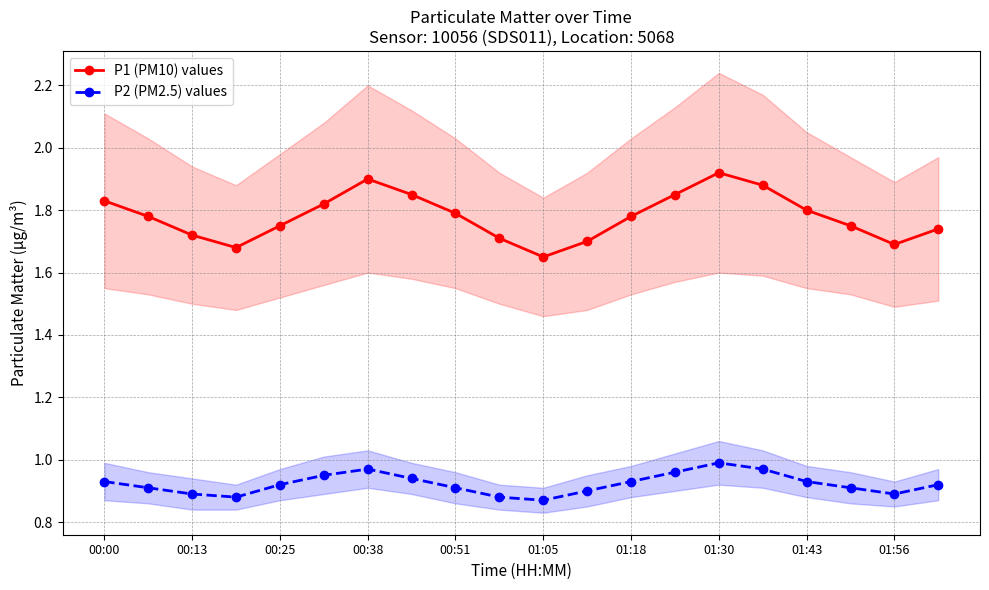

Does the chart have visible grid lines?

Yes